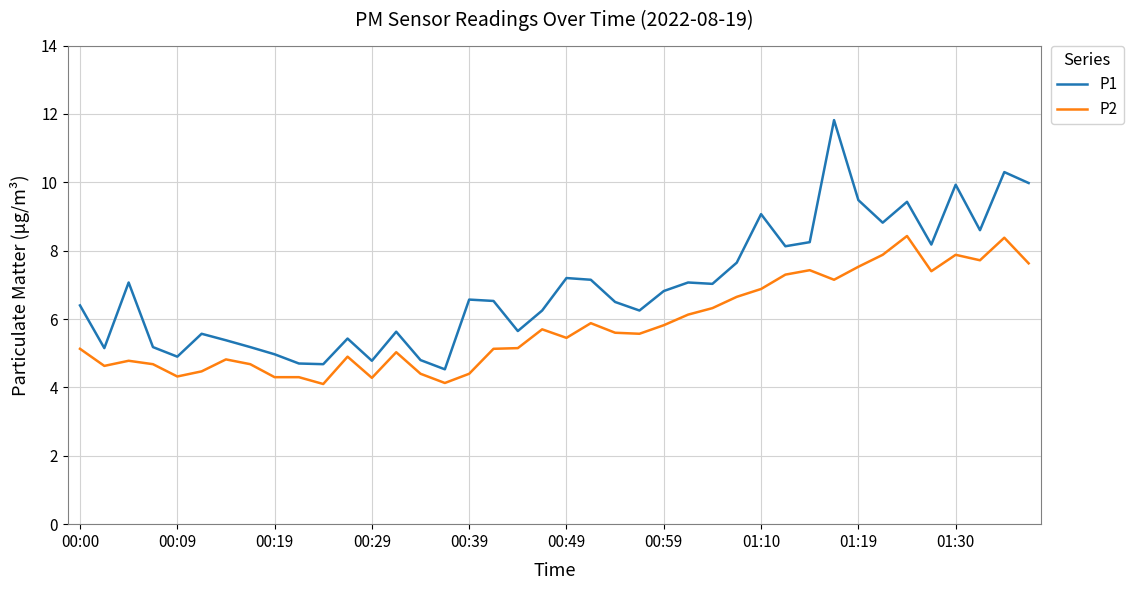

True or false: P2 and P1 cross at least once.

False